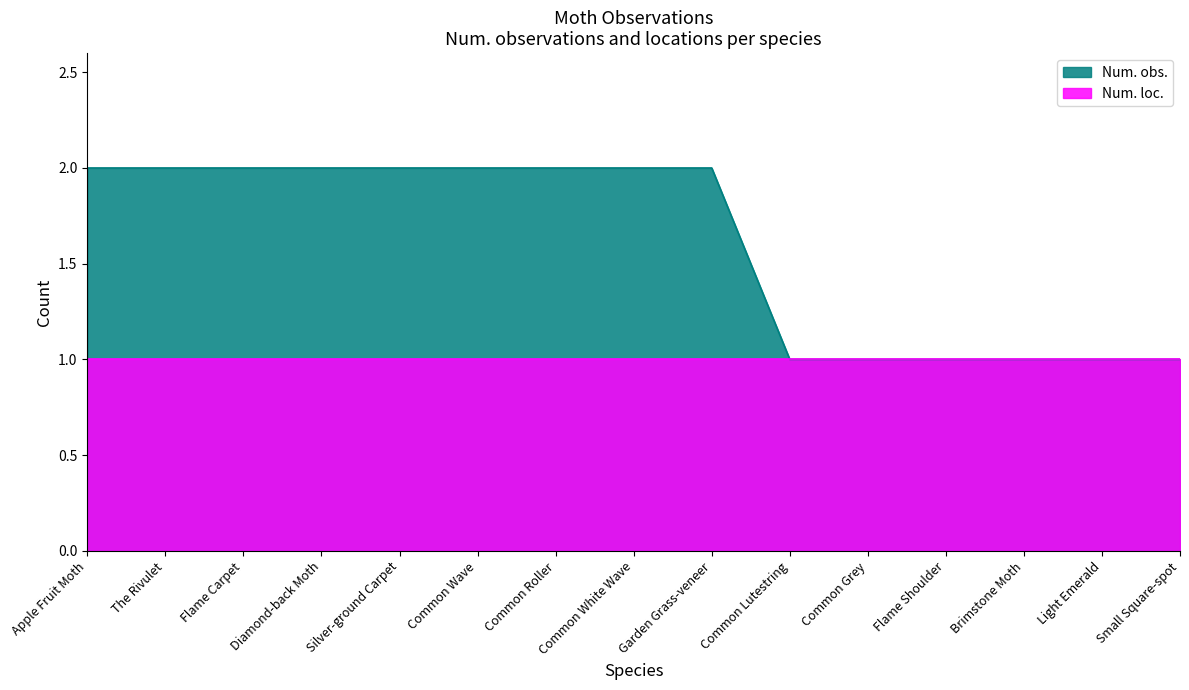

What is the maximum value shown in the chart?

2